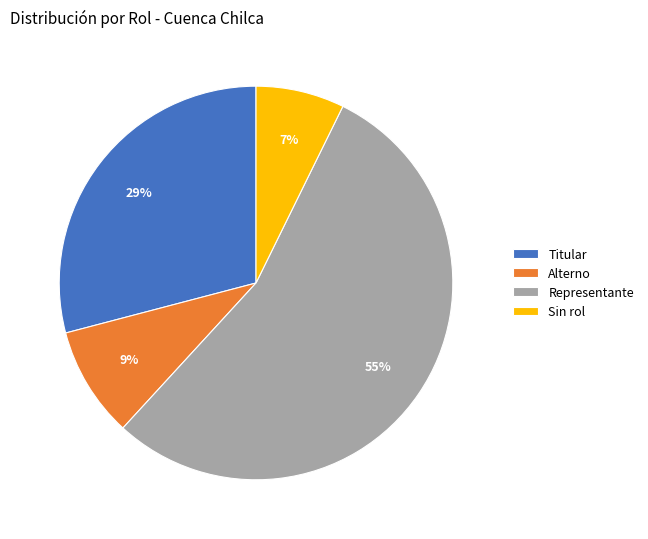

Which category has the smallest portion of the pie?

Sin rol